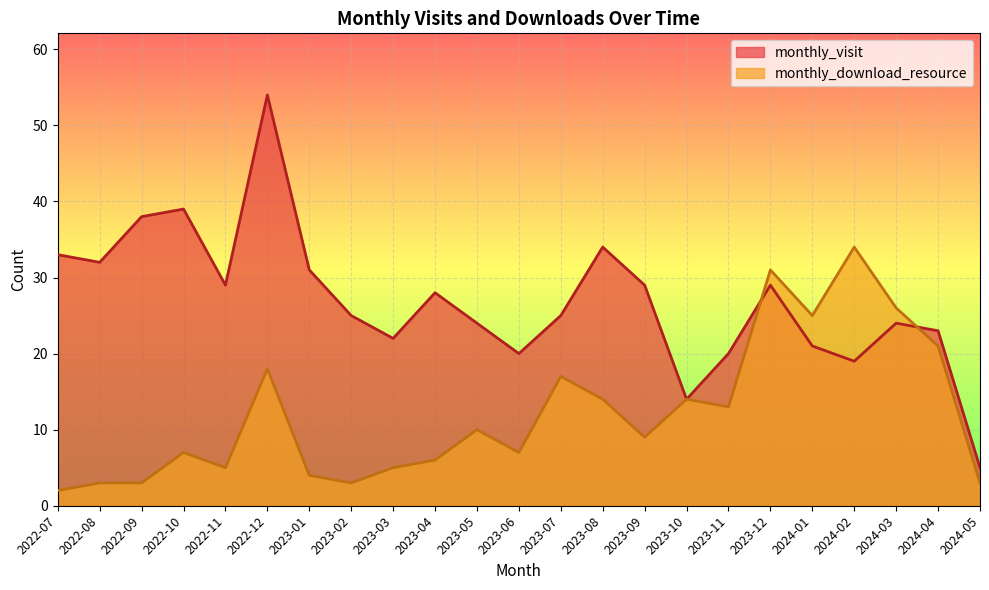

Where is monthly_visit nearest to the value 29?

2022-11